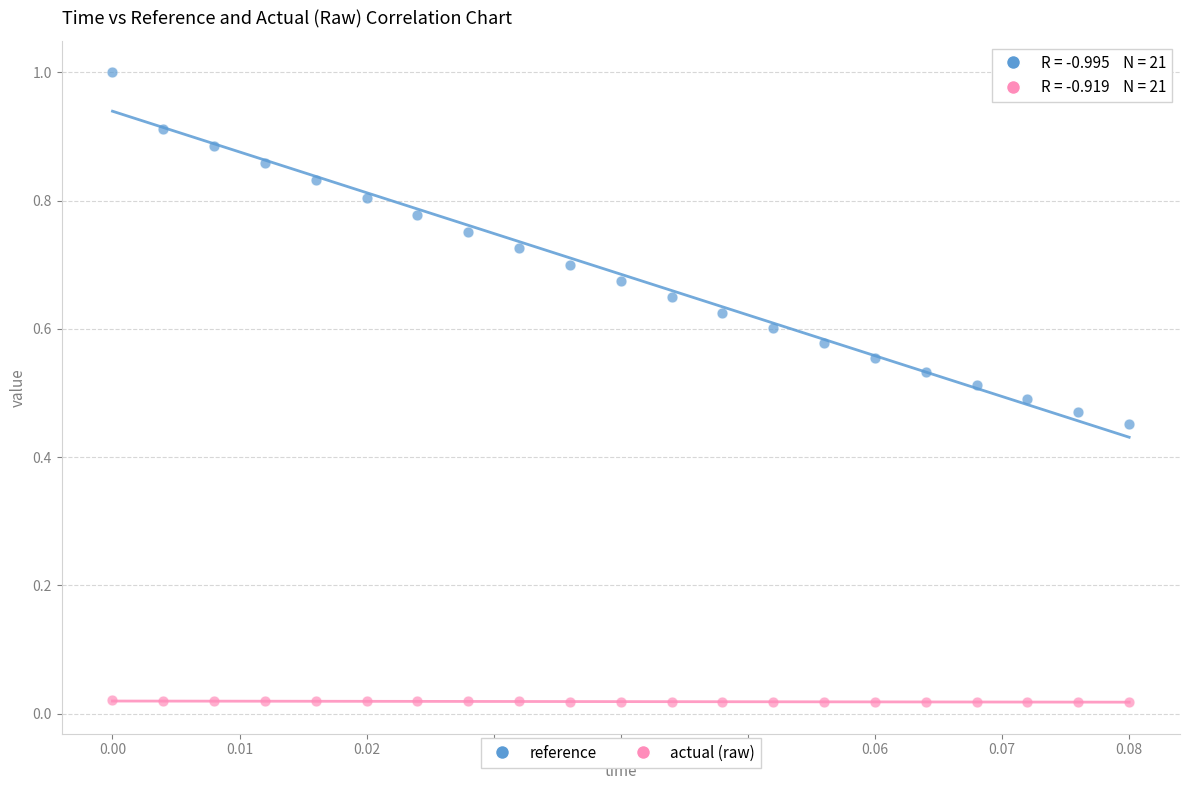

Which series has the widest spread of Y values?

reference